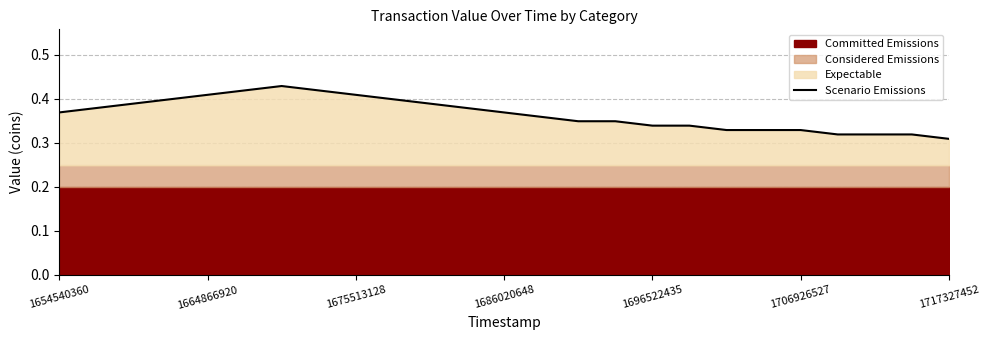

True or false: there are more than 0 points higher than both neighbors.

True